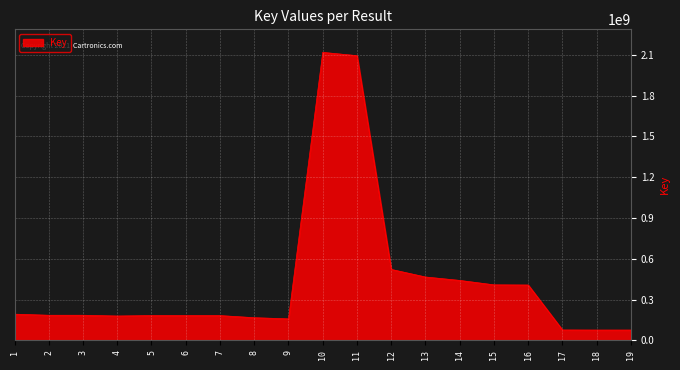

What is the difference between the values at 1 and 11?

1901855315